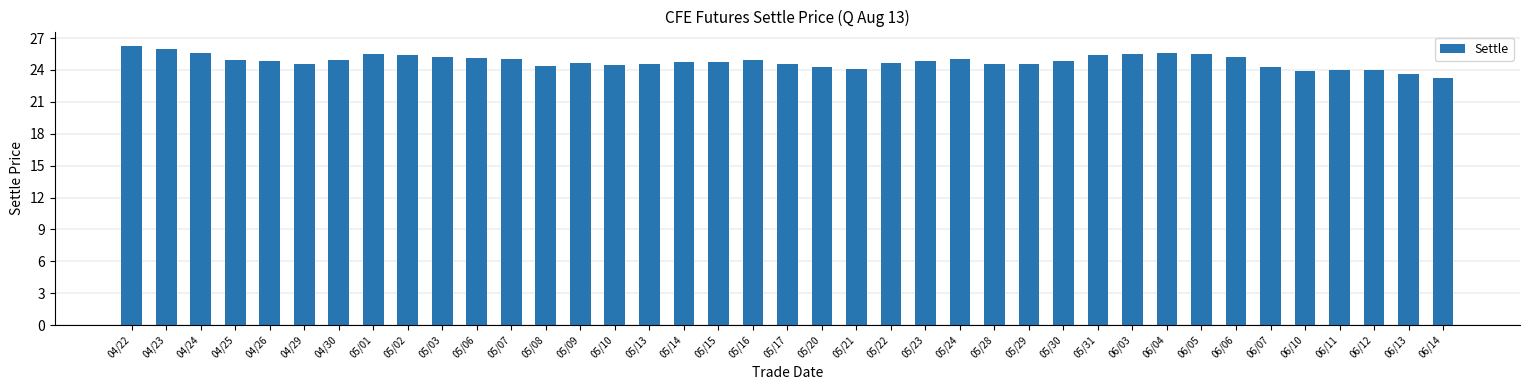

What is the label of the 27th bar from the left?

05/29